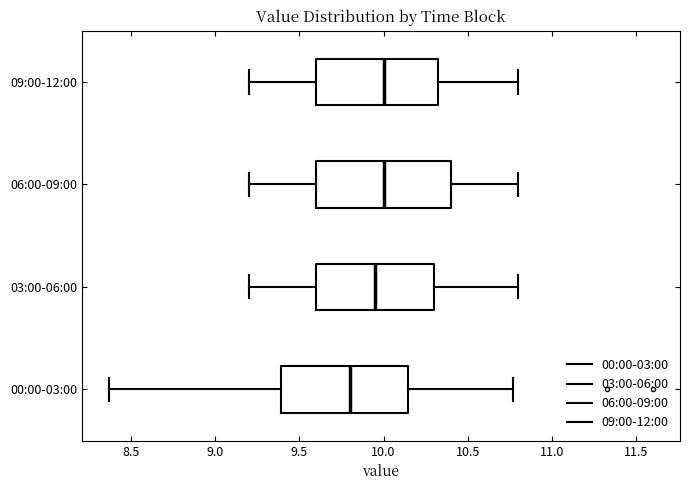

Where is the left edge of the box for 00:00-03:00 on the x-axis? The values are not printed on the chart, so give them approximately, as read against the axis.

9.40